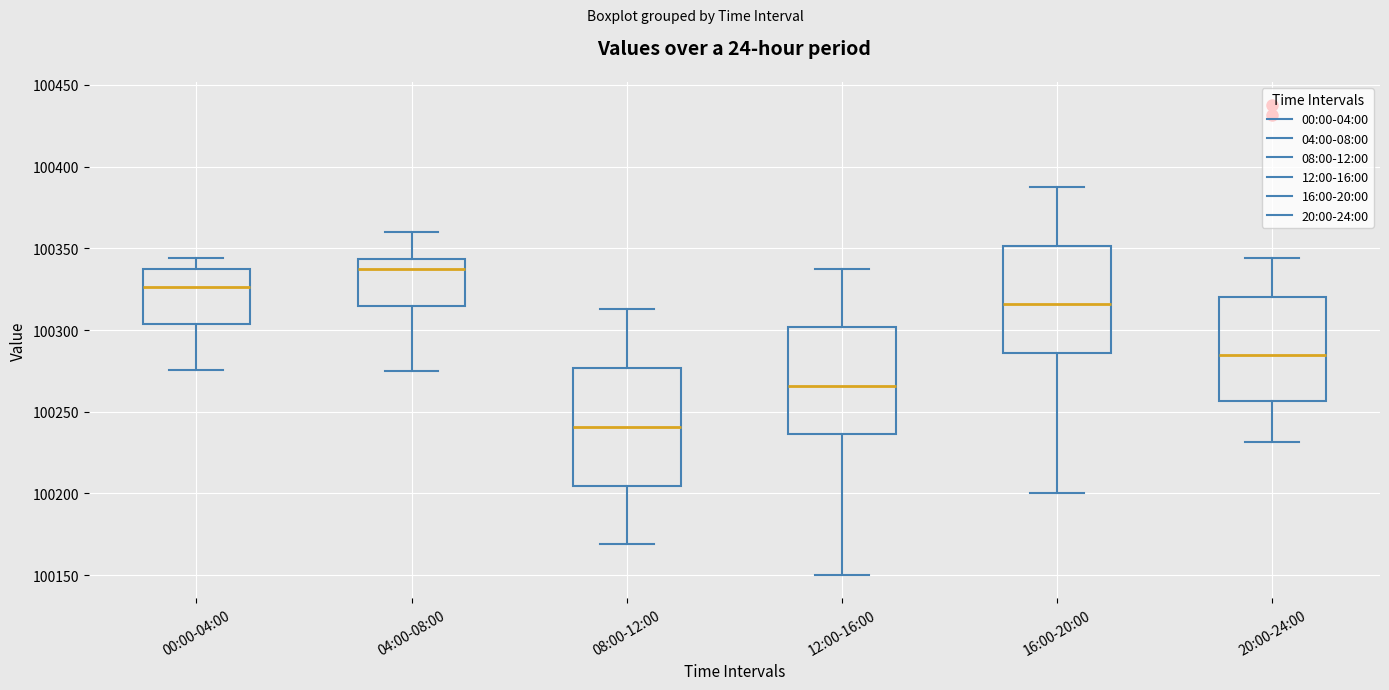

Where is the upper edge of the box for 00:00-04:00 on the y-axis? The values are not printed on the chart, so give them approximately, as read against the axis.

100335